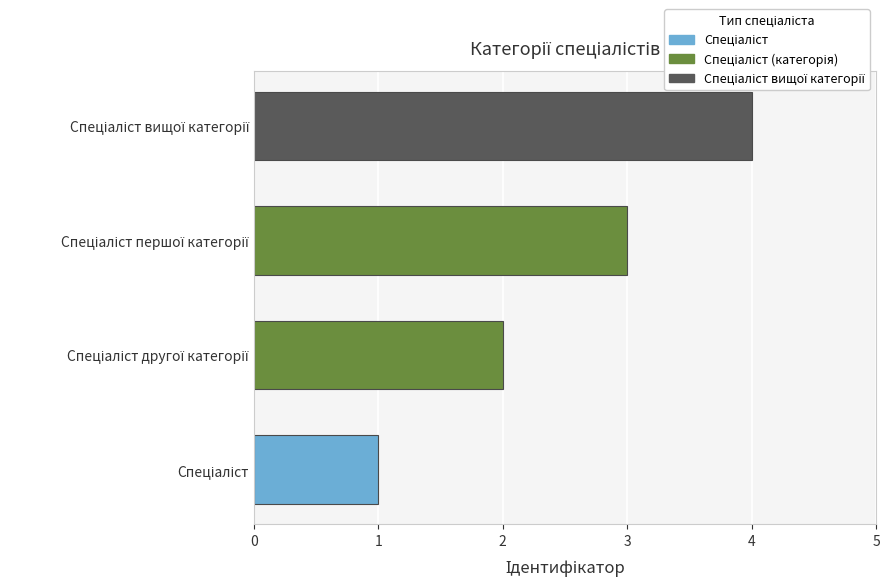

What is the difference between the maximum and minimum values?

3